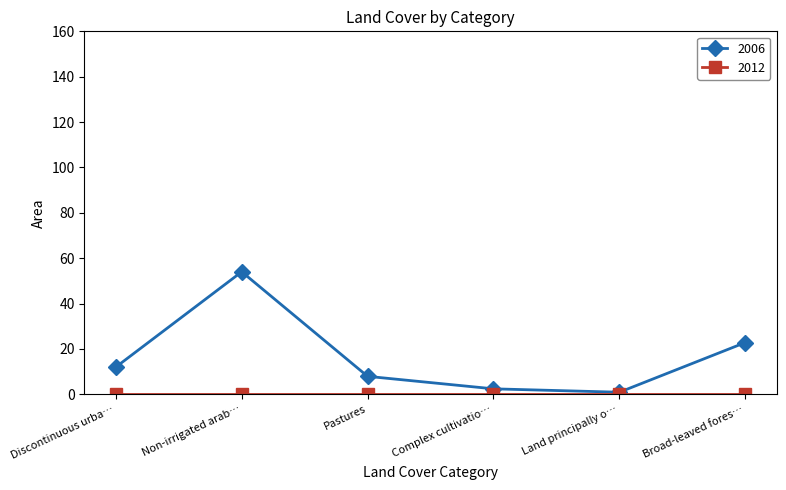

Which category has the highest value across all series?

Non-irrigated arab…